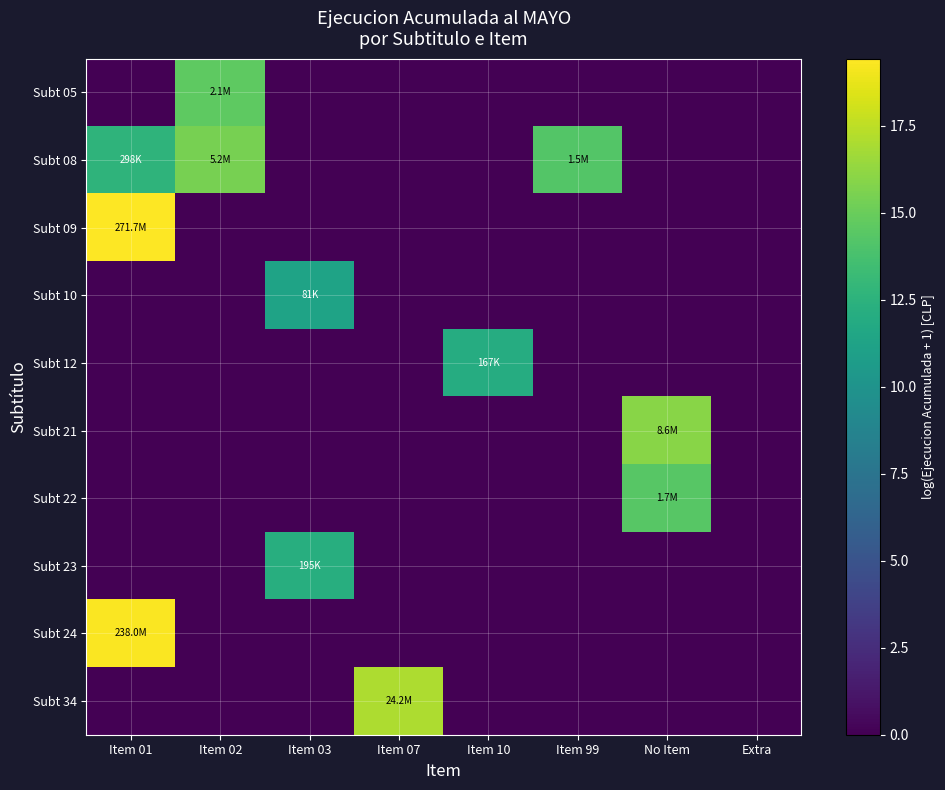

Which series changed the most between Item 03 and No Item?

Subt 21